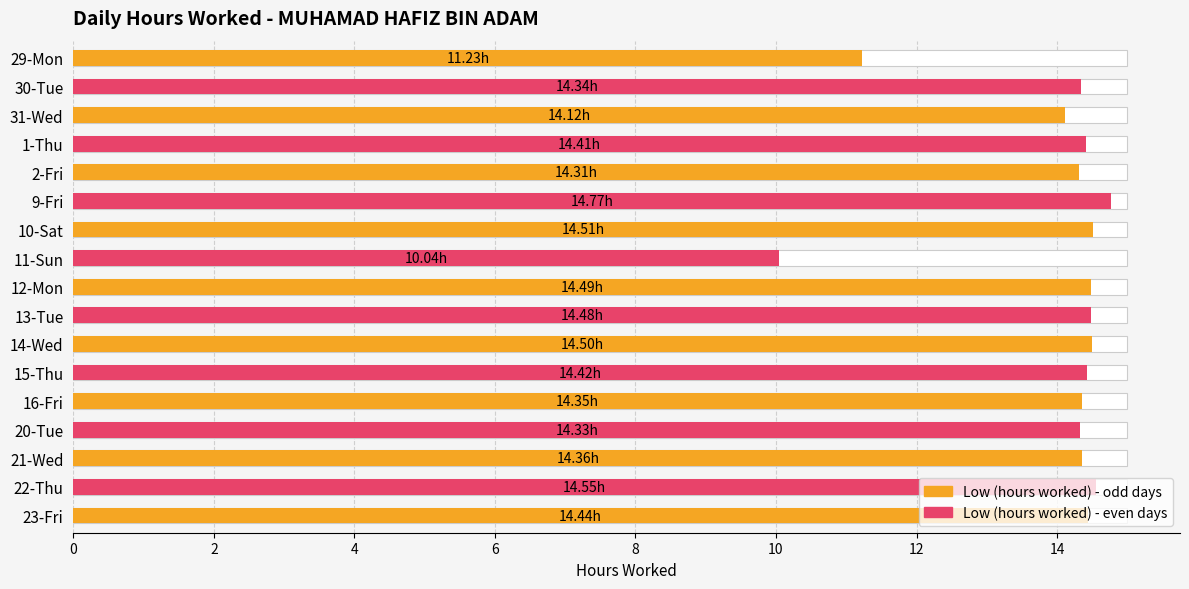

Is it true that the value at 13-Tue is 21.6?

False